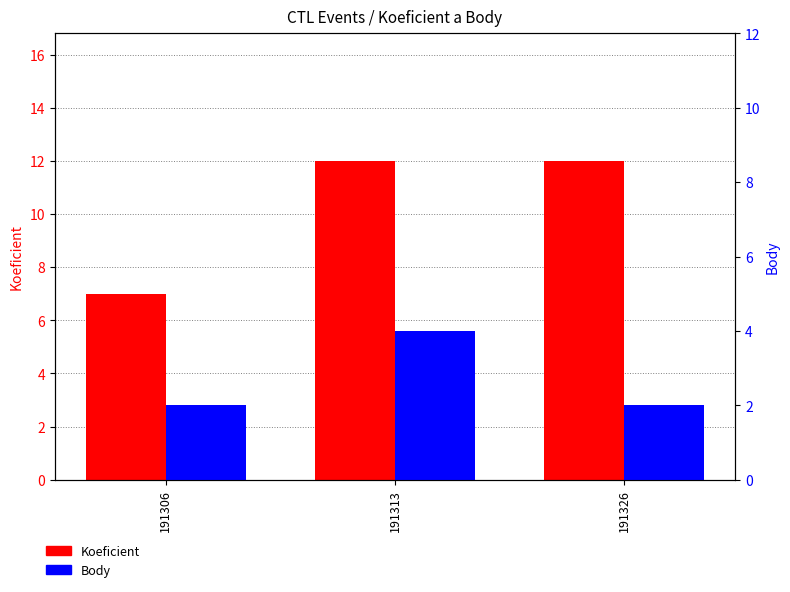

Rank the series at 191313 from highest to lowest value.

Koeficient, Body